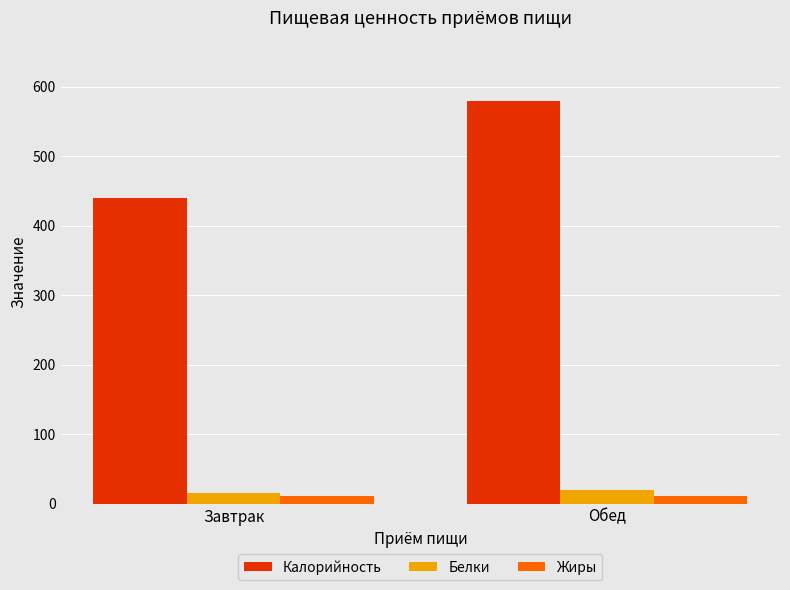

Which series changed the most between Завтрак and Обед?

Калорийность